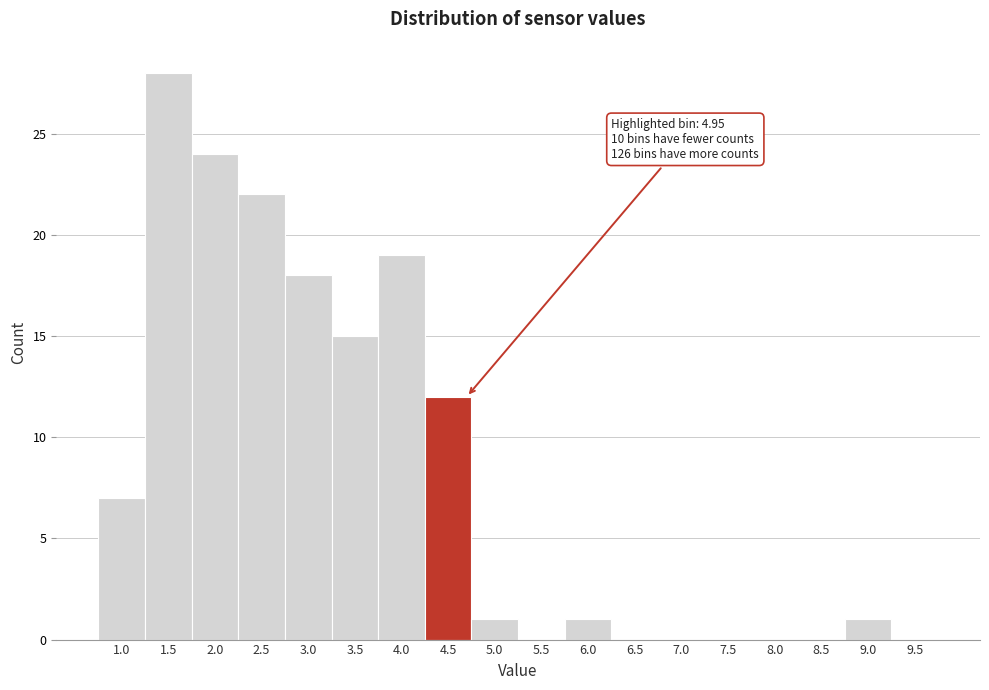

Reading left to right, what are all the values shown in this chart?

1.0=7	1.5=28	2.0=24	2.5=22	3.0=18	3.5=15	4.0=19	4.5=12	5.0=1	5.5=0	6.0=1	6.5=0	7.0=0	7.5=0	8.0=0	8.5=0	9.0=1	9.5=0